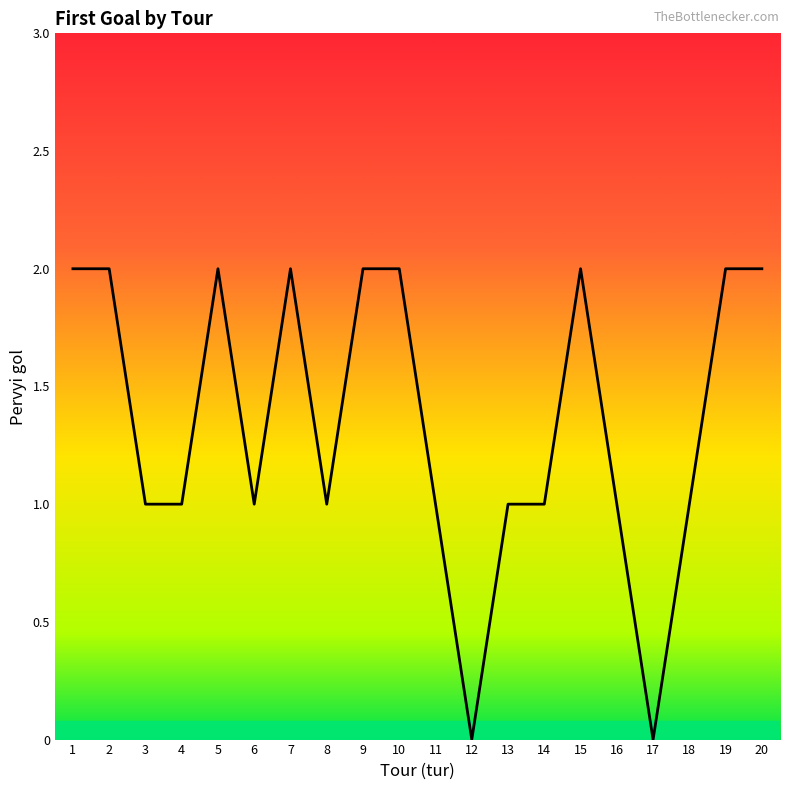

Is it true that the value at 9 is 4?

False